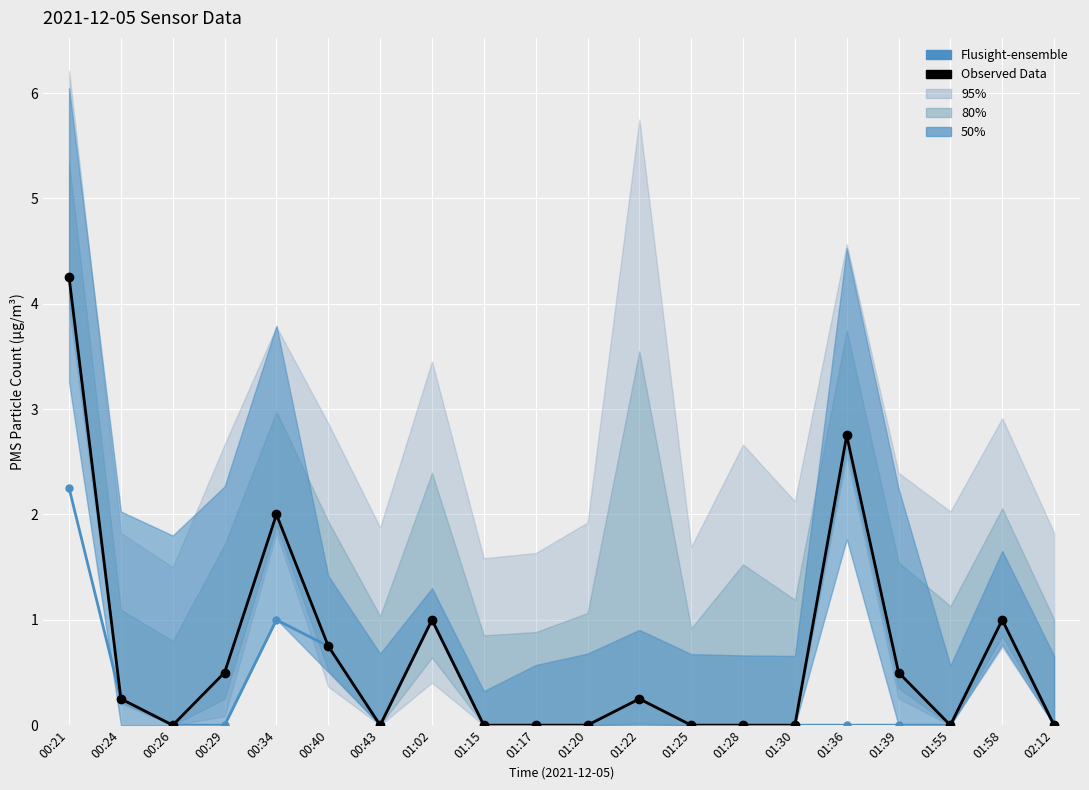

Which series has the largest total across all categories?

Observed Data